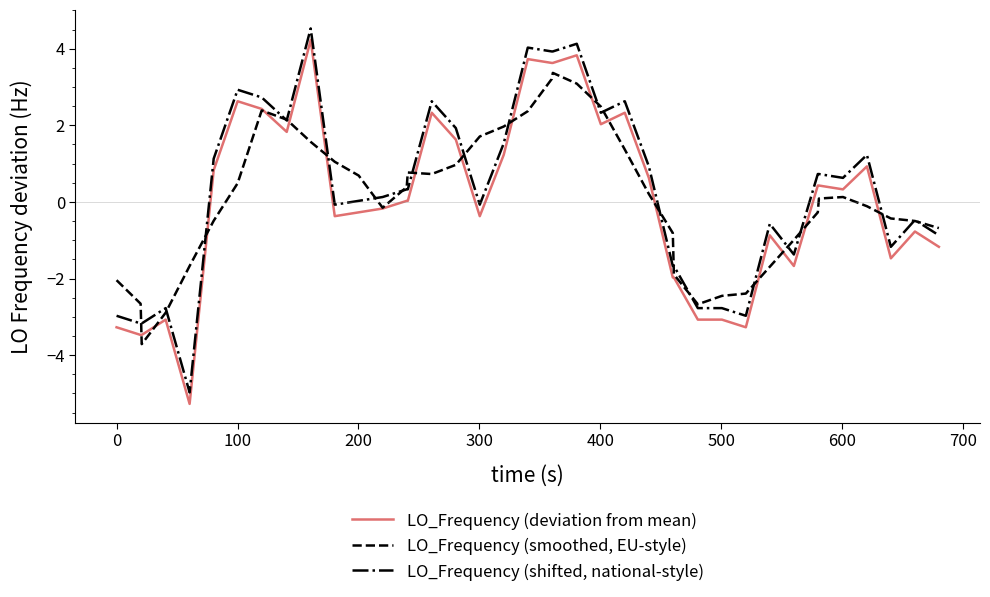

Rank the series by their average value, from lowest to highest.

LO_Frequency (deviation from mean), LO_Frequency (smoothed, EU-style), LO_Frequency (shifted, national-style)